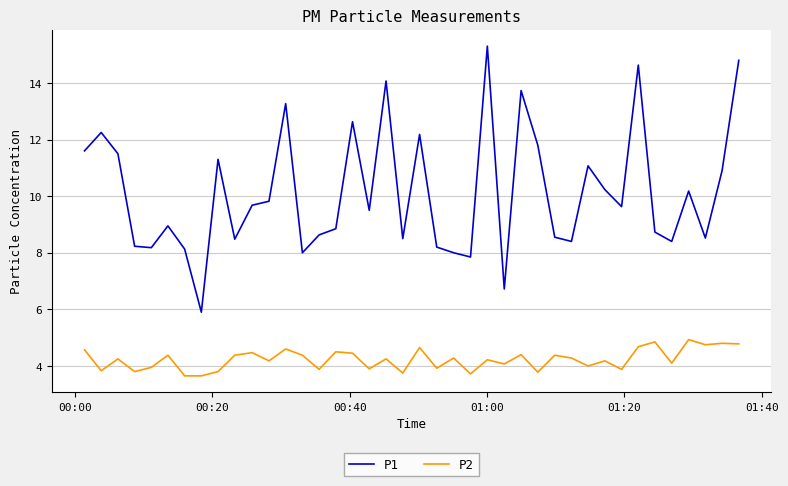

What are all the series names shown in the legend?

P1, P2